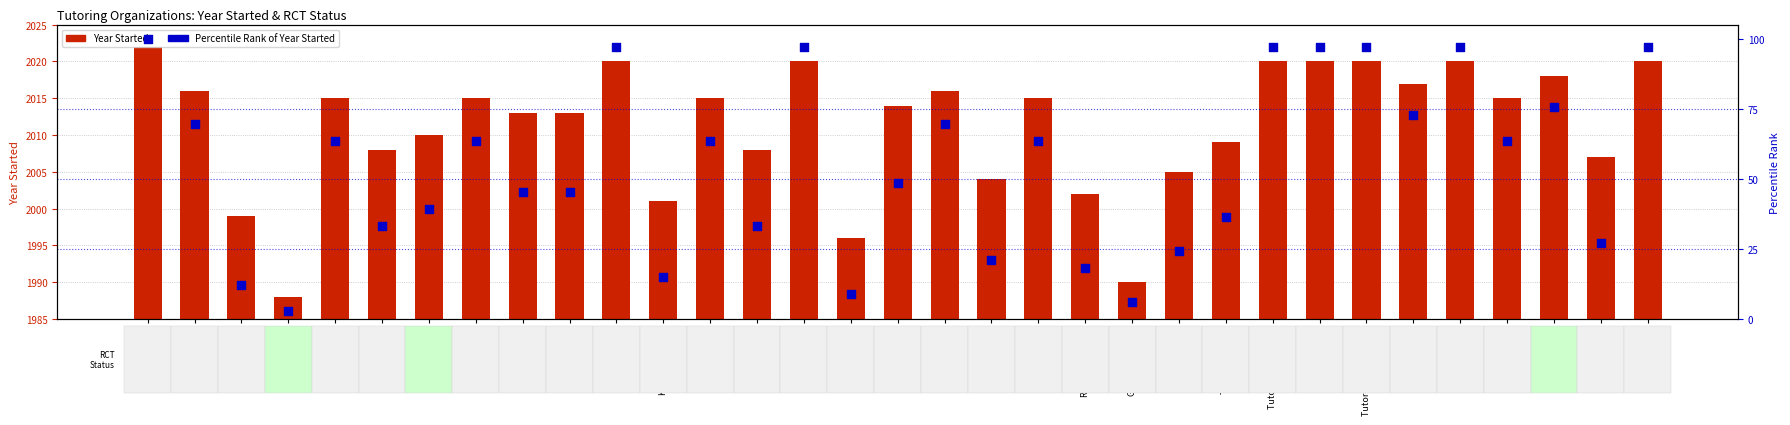

At how many categories does at least one series exceed 761?

33